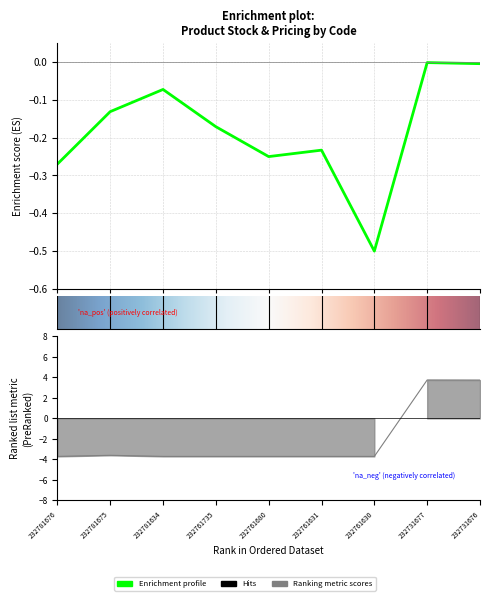

What is the approximate value of Ціна at 232781675?

-3.6